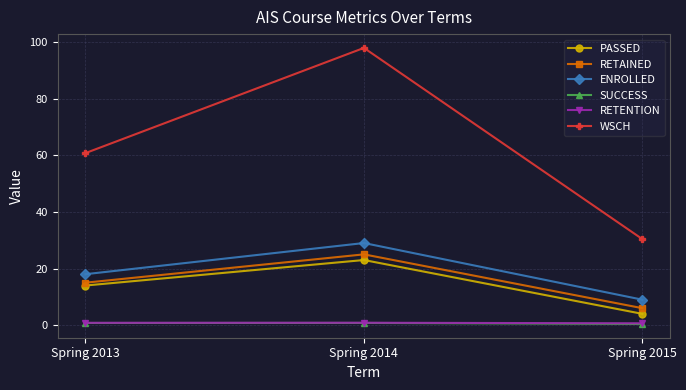

Rank the categories by ENROLLED value from lowest to highest.

Spring 2015, Spring 2013, Spring 2014